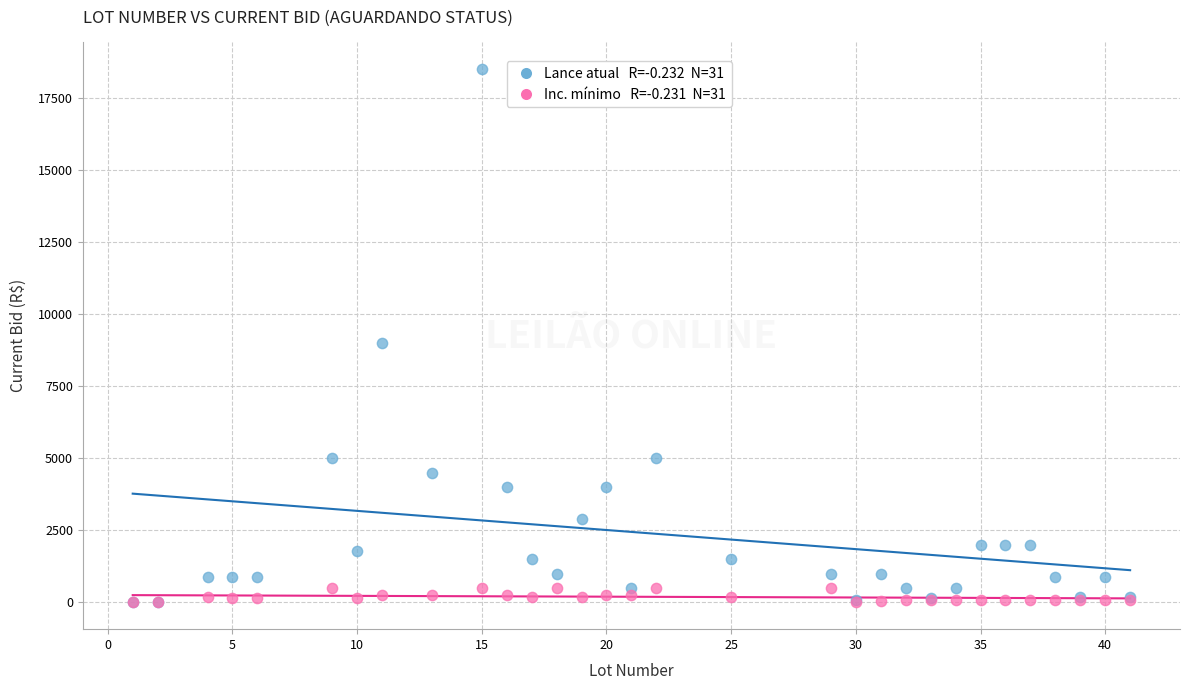

Across all series, what Y value is closest to 9250?

9000.0